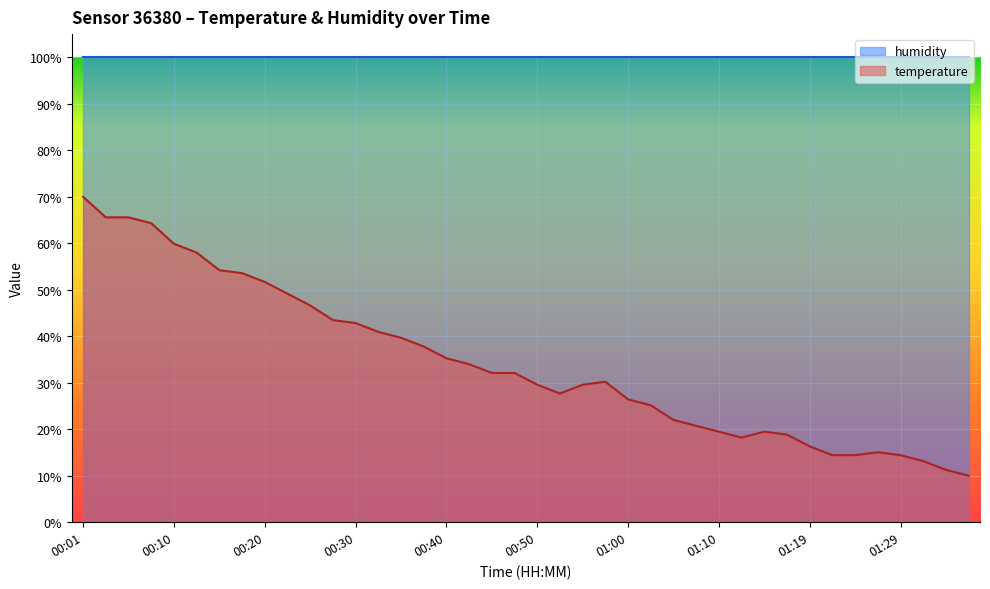

Is it true that the value at 00:23 is 15.4?

False